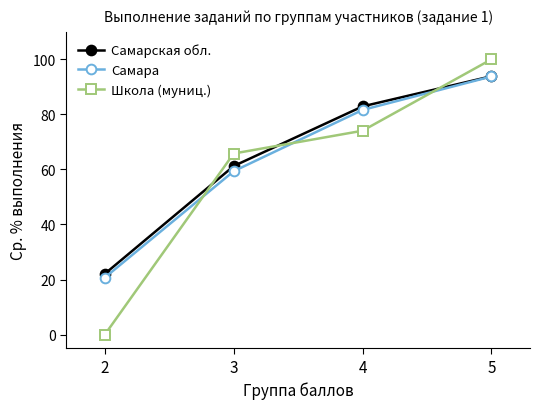

How many values in the Самарская обл. series exceed 82?

2